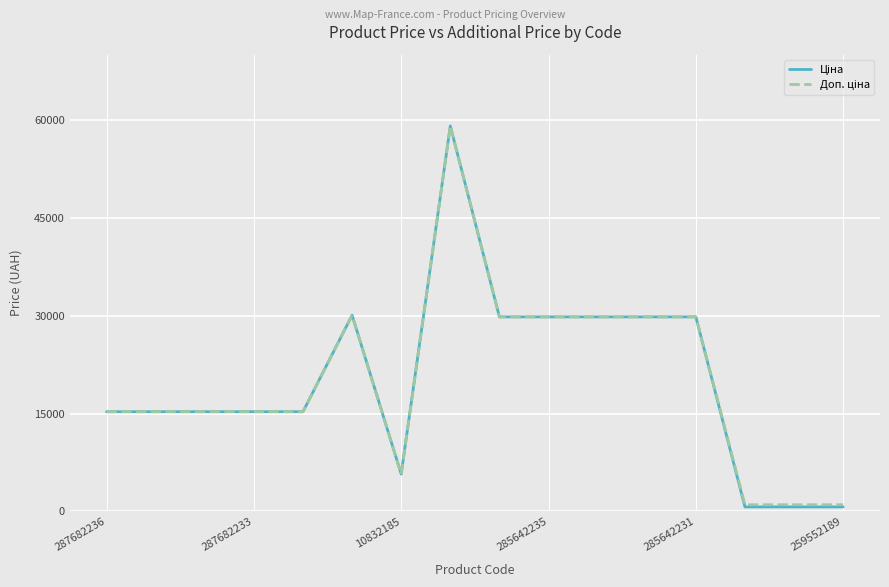

What is the greatest value displayed?

59075.7